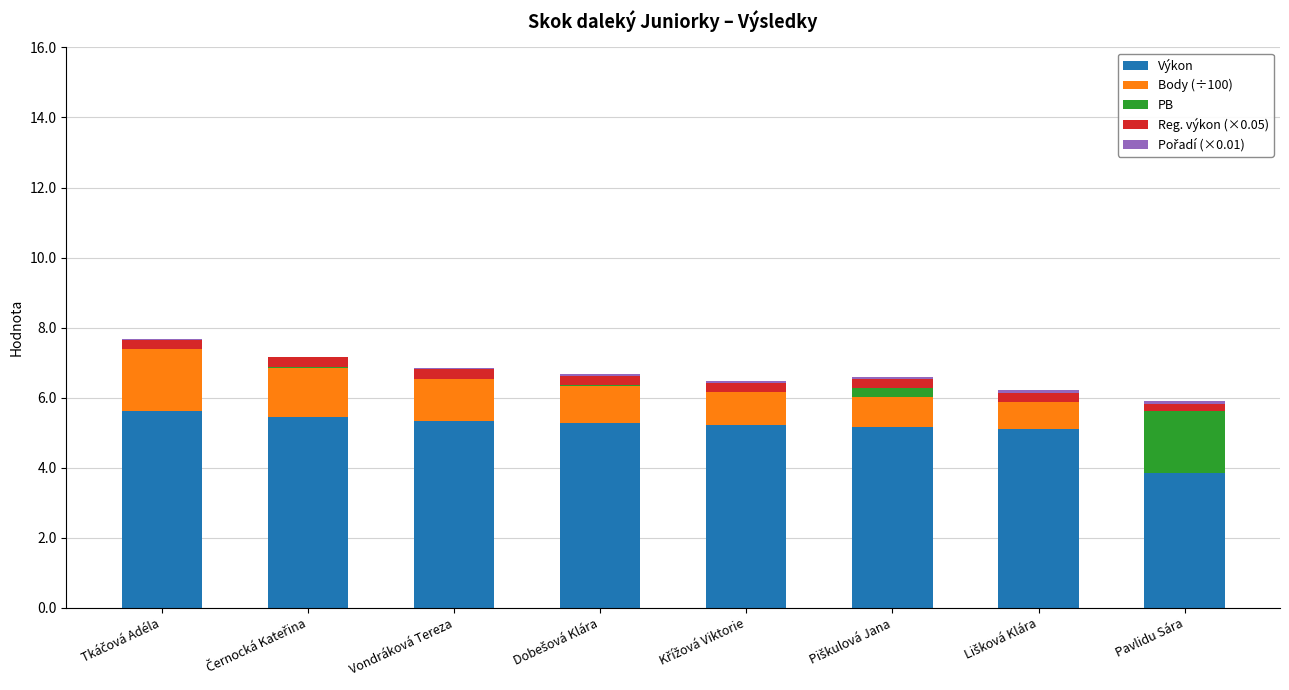

How many categories are shown in the chart?

8